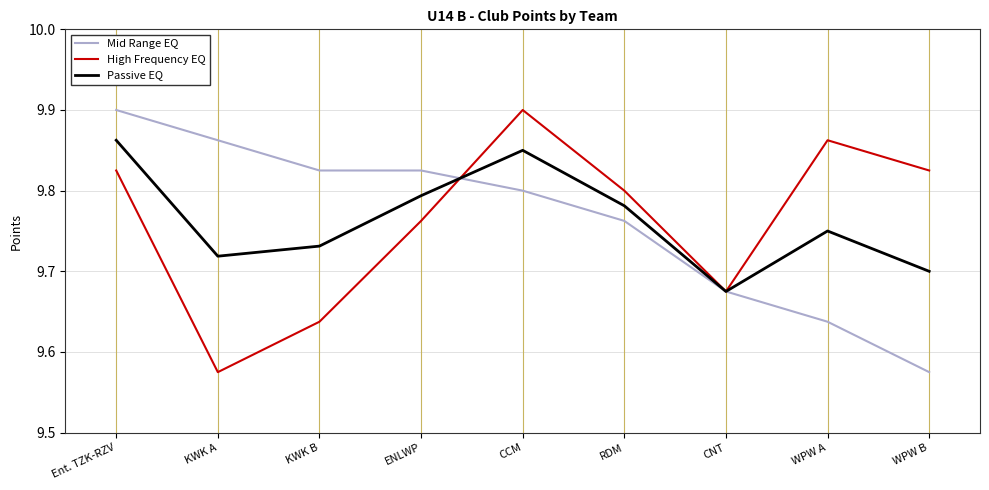

Which category has the lowest value in the Mid Range EQ series?

WPW B